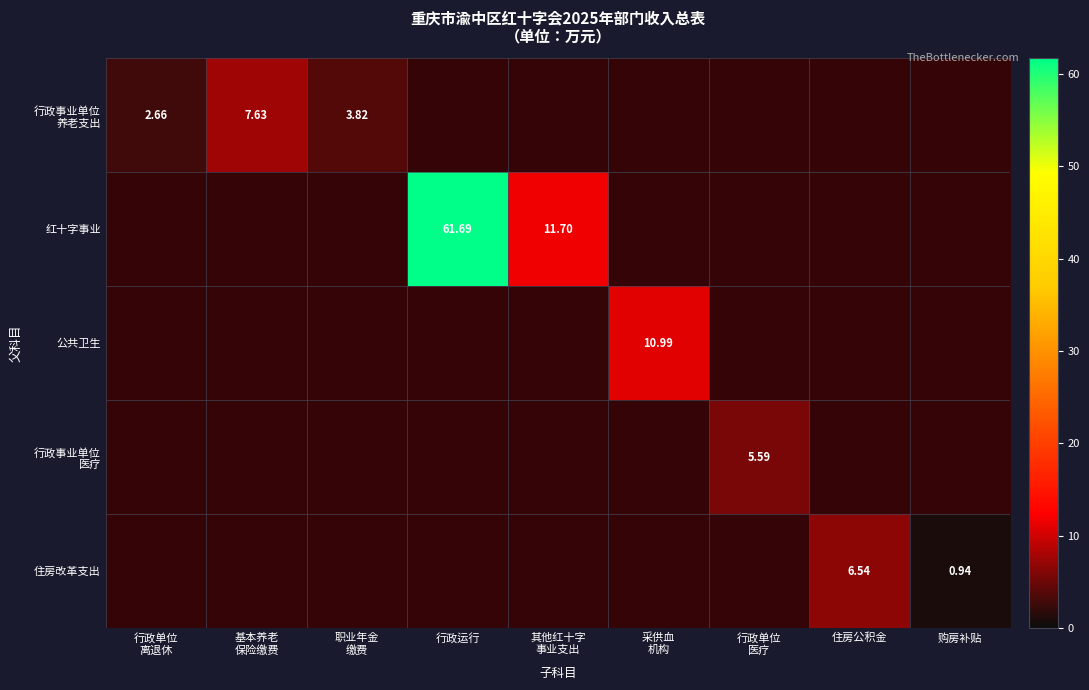

The value of 行政事业单位 养老支出 at 其他红十字 事业支出 is 1.8. True or false?

False